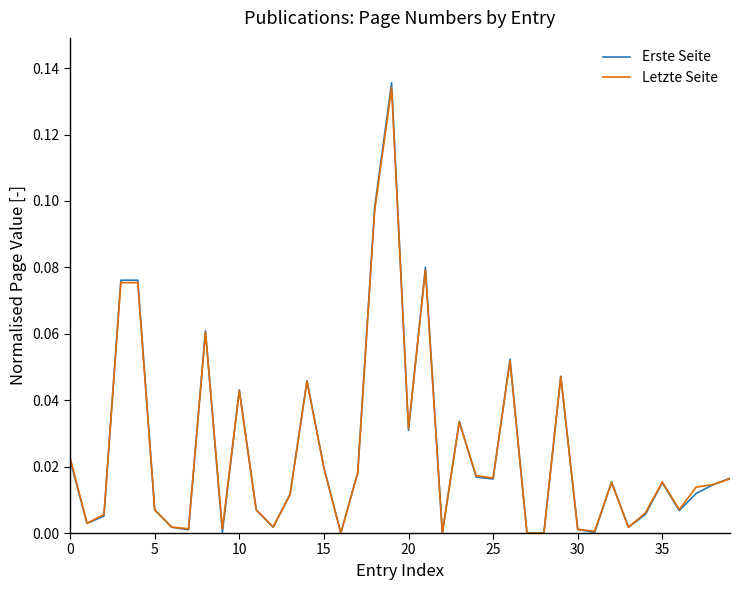

Which series has the largest range (max minus min)?

Erste Seite